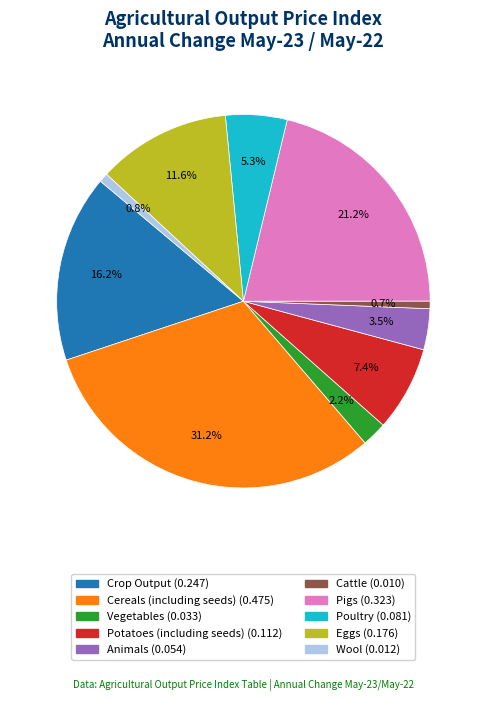

Is there a majority slice in this chart?

No